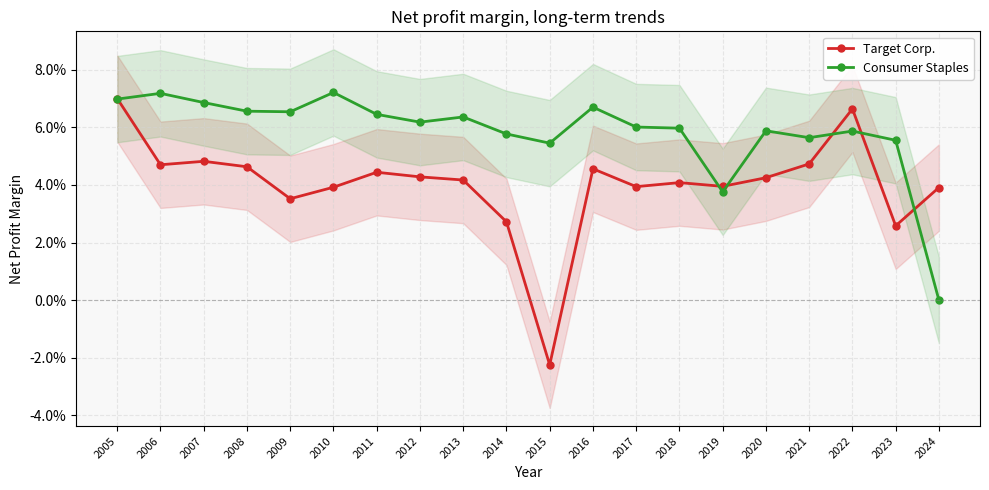

Between 2005 and 2007, which series saw the biggest shift?

Target Corp.